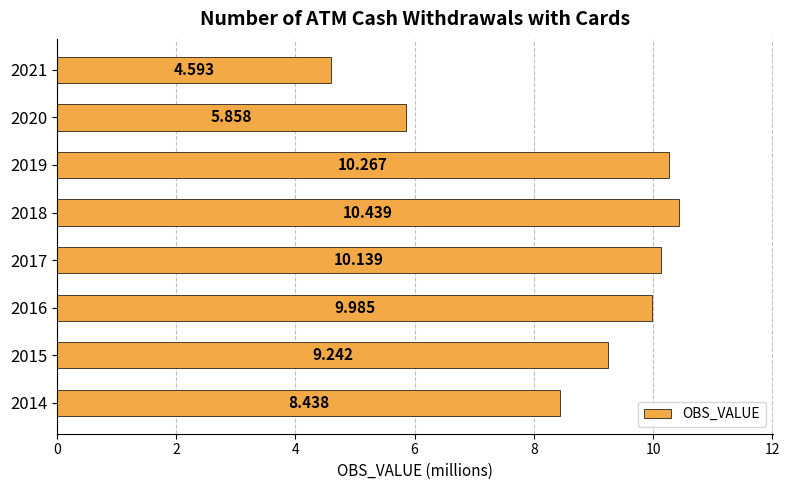

How many values are below 9?

3